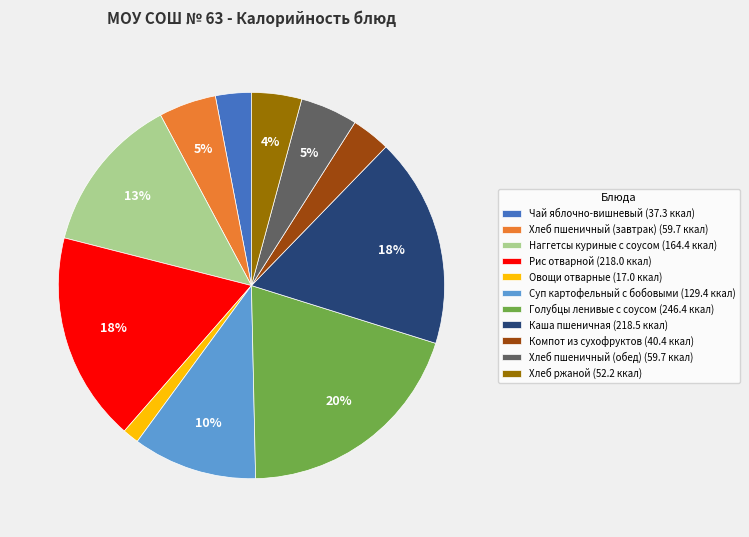

Is Компот из сухофруктов the majority of the pie?

No